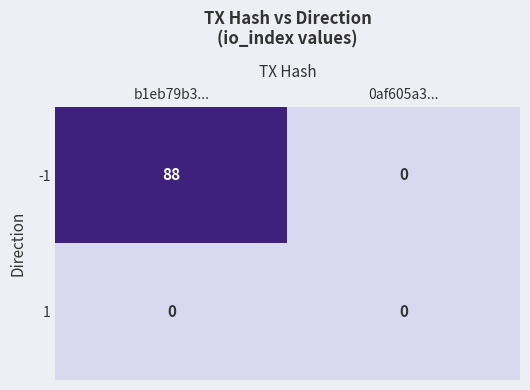

List the series in order of their peak value, highest first.

-1, 1